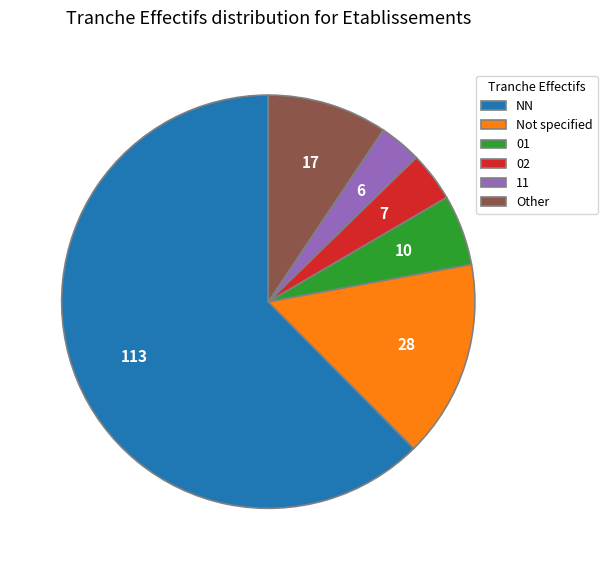

Which has a higher value, Not specified or Other?

Not specified